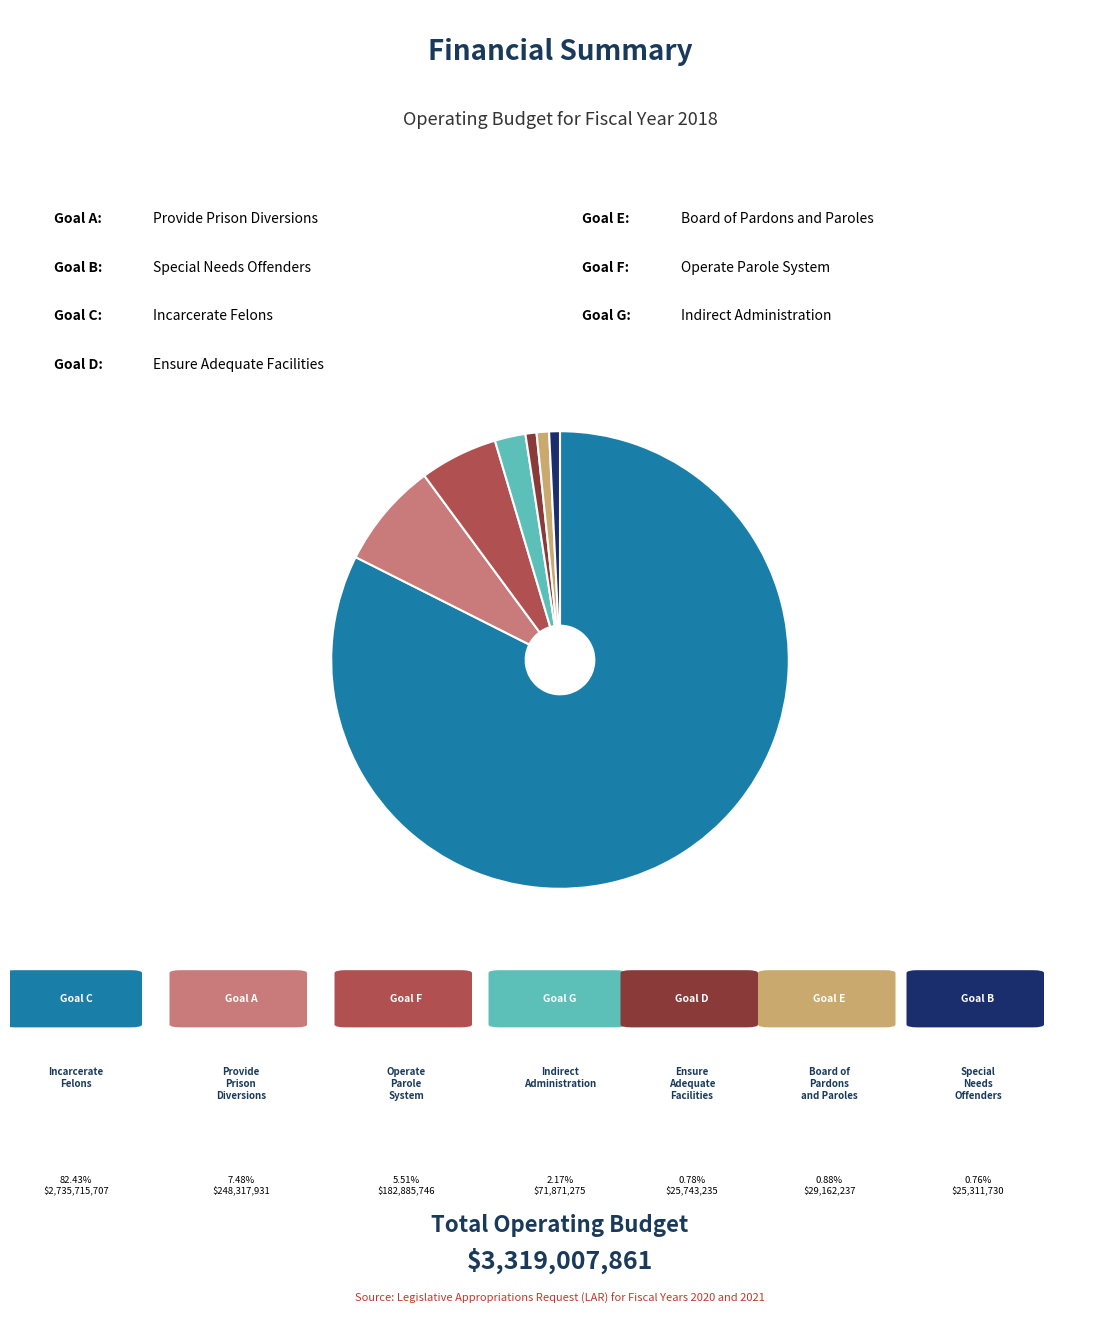

Is there a majority slice in this chart?

Yes